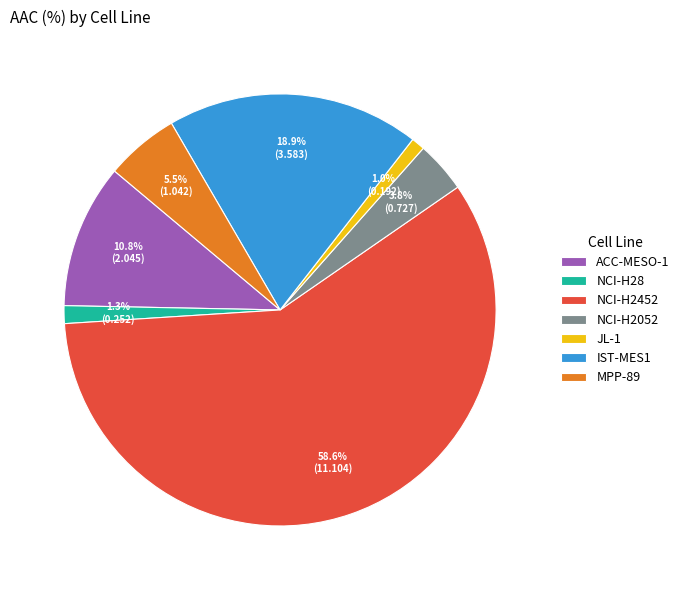

What percentage do ACC-MESO-1 and MPP-89 together represent?

16.3%